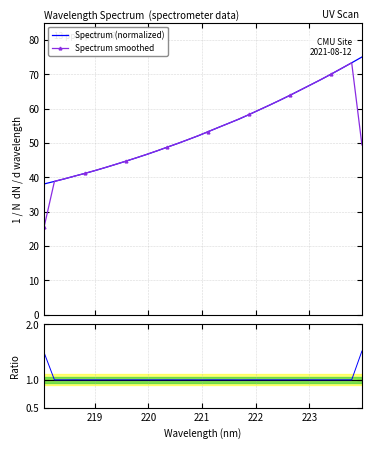

What is the value of the Spectrum smoothed point at the 17th from the left?

53.3